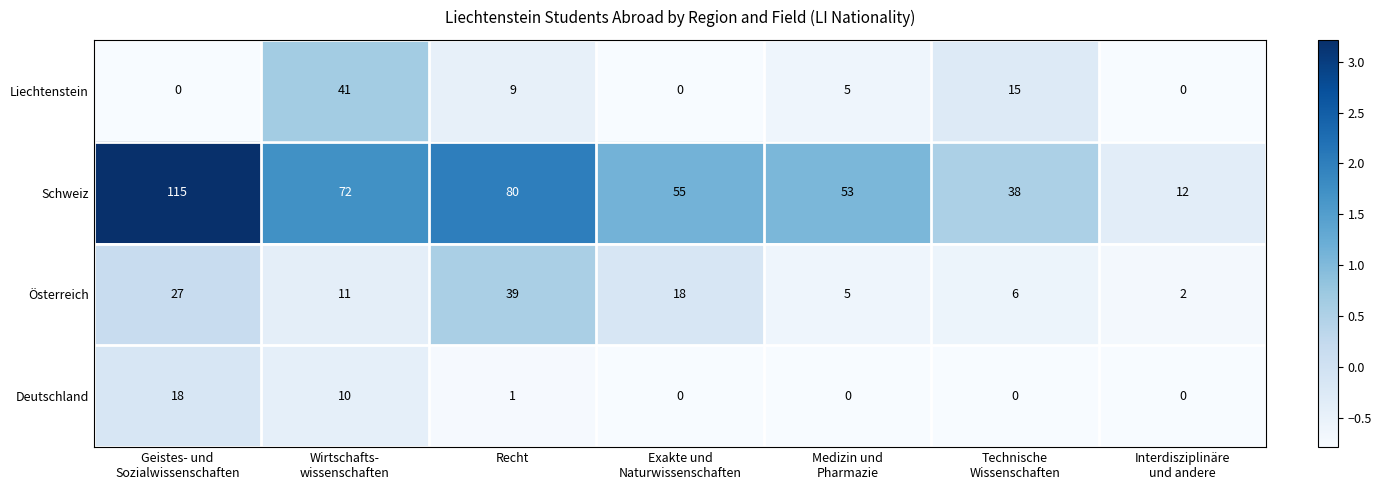

What is the maximum value shown in the chart?

115